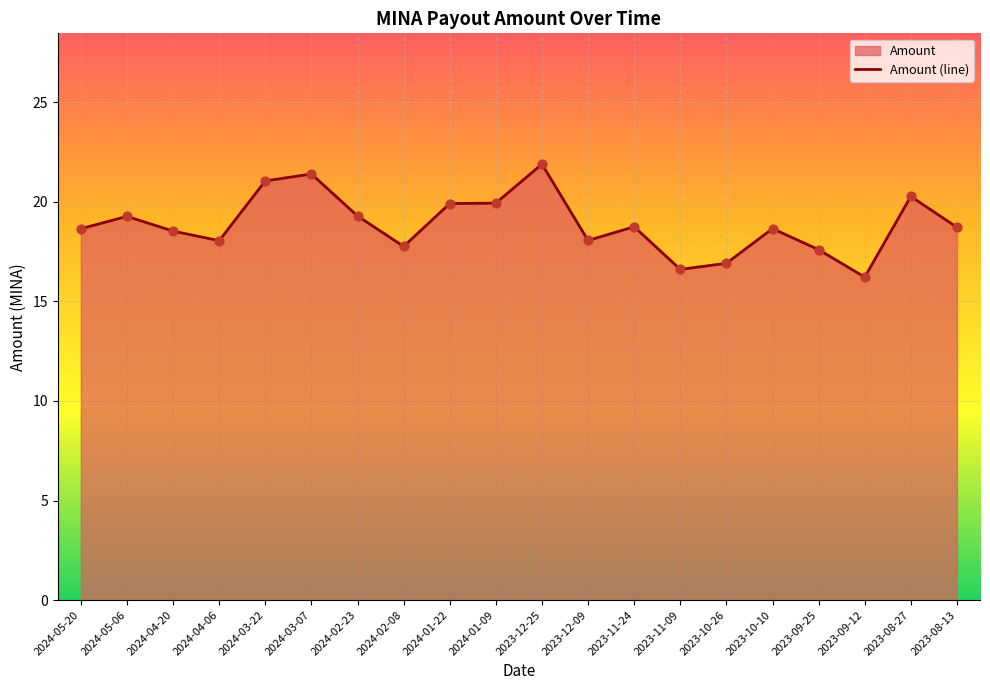

What is the change in value from 2024-02-08 to 2024-01-22?

+2.2